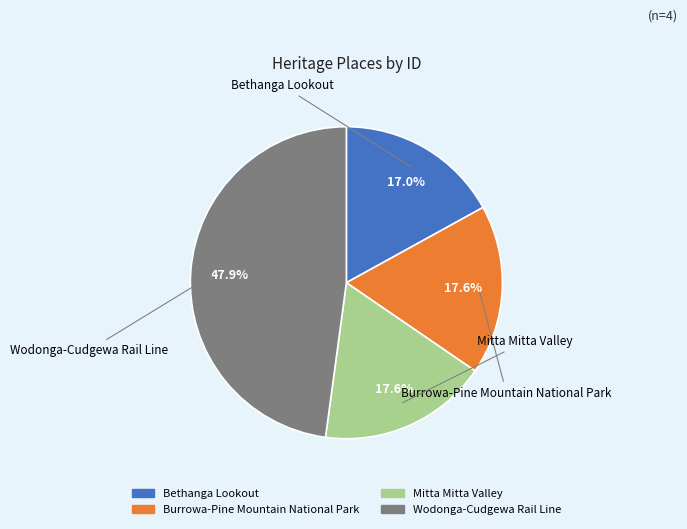

Does Burrowa-Pine Mountain National Park represent more than half of the total?

No